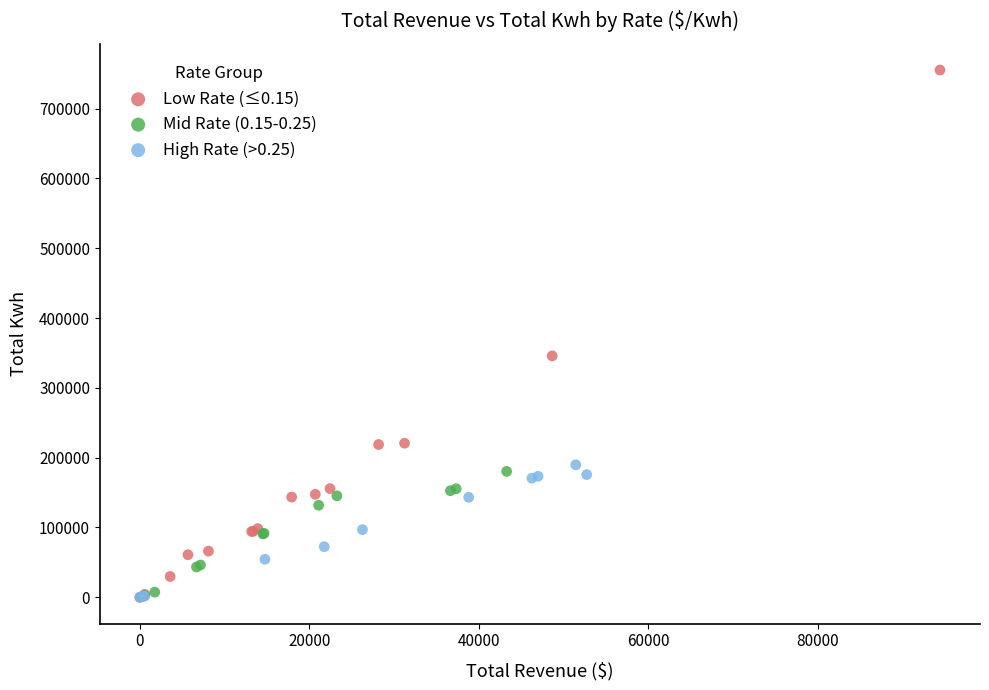

Which series contains the highest Y value?

Low Rate (≤0.15)